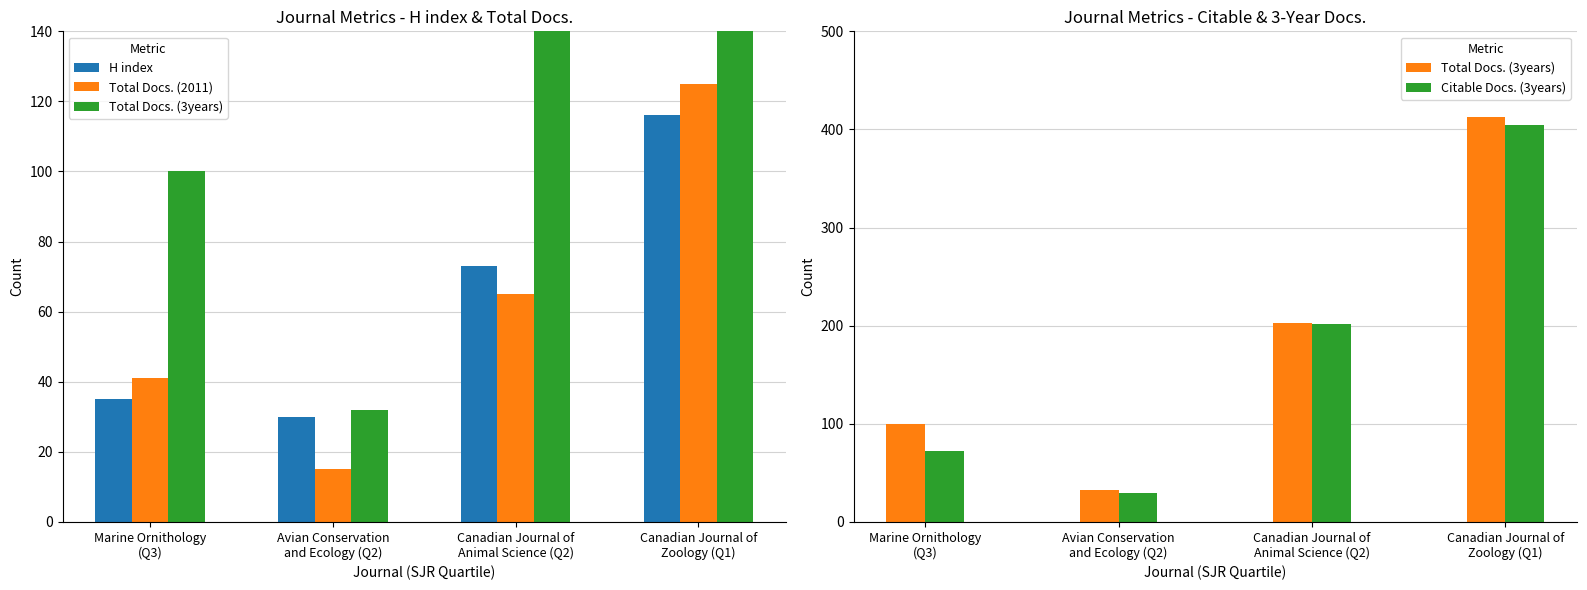

At which category does the chart reach its minimum across all series?

Avian Conservation
and Ecology (Q2)